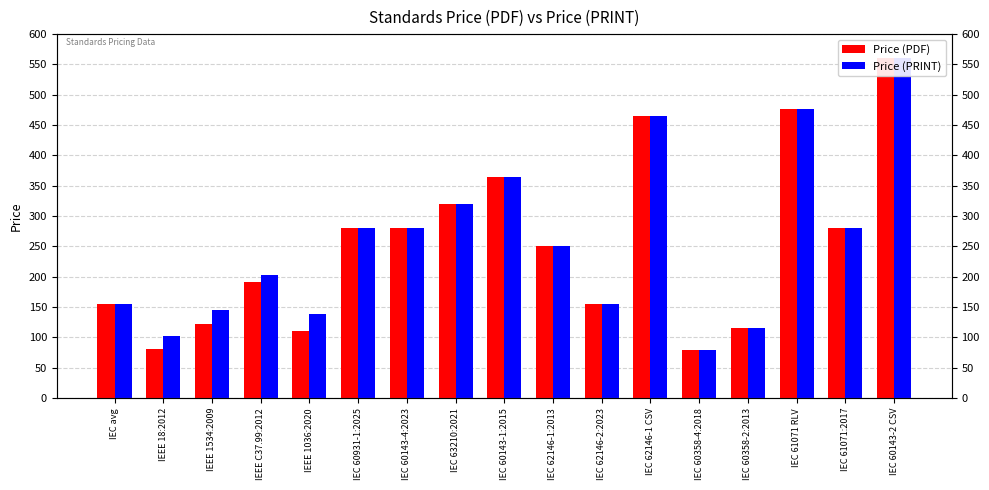

Which category has the lowest value across all series?

IEC 60358-4:2018